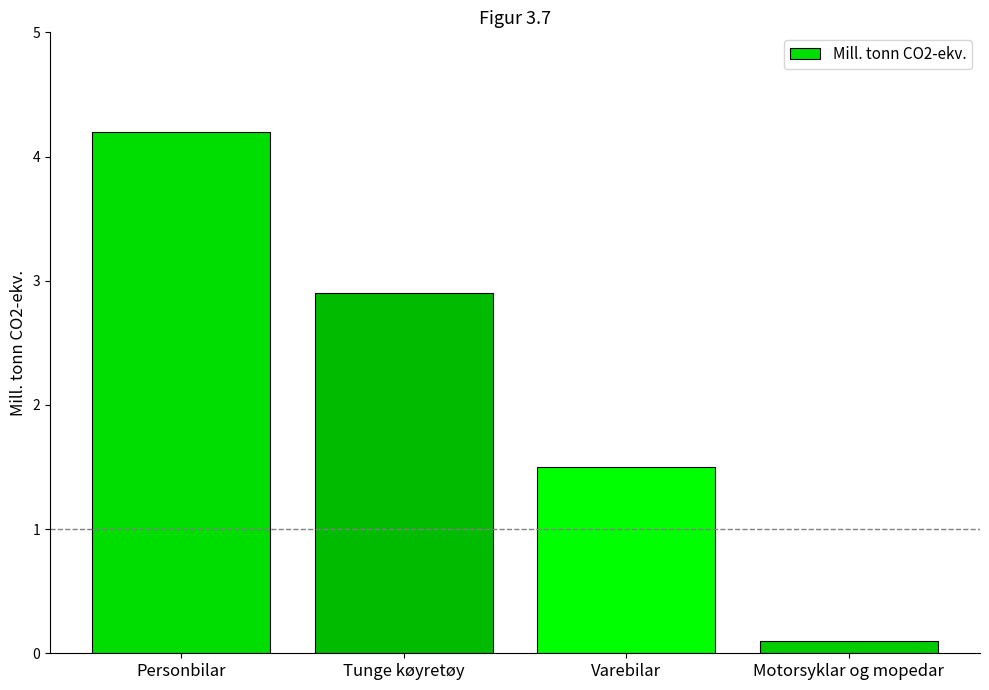

What is the label of the 3rd bar from the right?

Tunge køyretøy